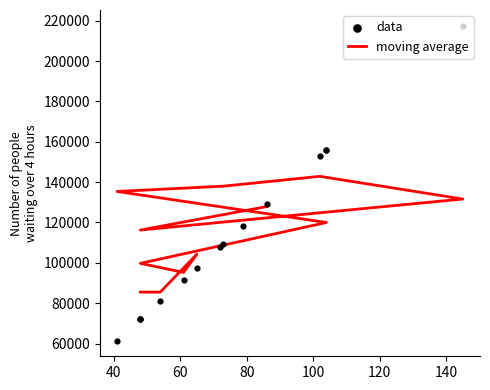

What is the change in value from 102 to 73?

-43500